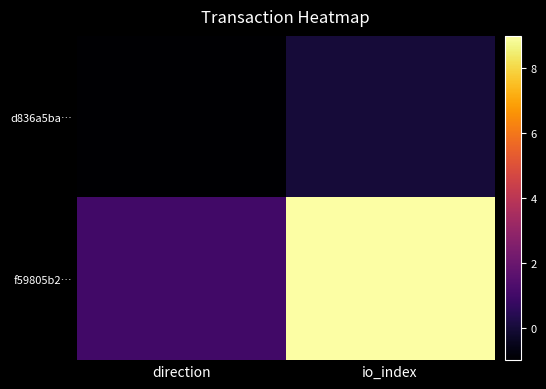

Reading right to left, list all the values displayed in this chart.

d836a5ba…: io_index=0	direction=-1
f59805b2…: io_index=9	direction=1